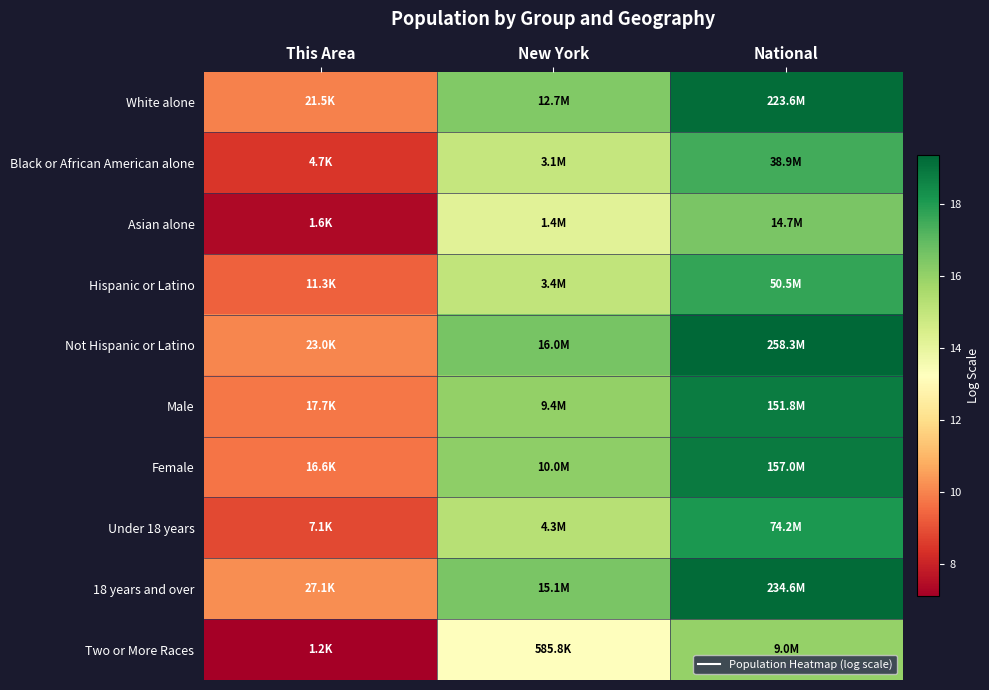

How many series are shown in this chart?

10